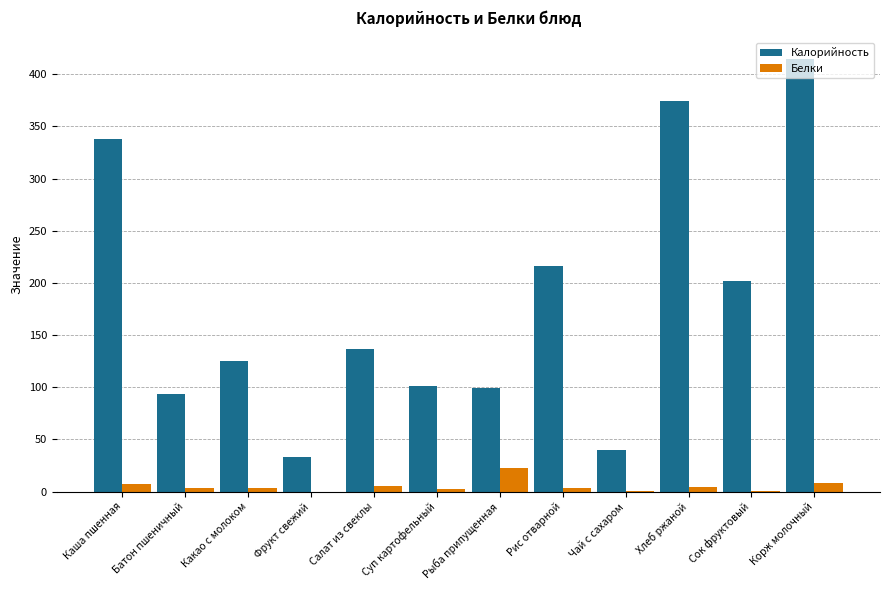

Is the value of Белки at Корж молочный greater than the value of Калорийность at Суп картофельный?

No